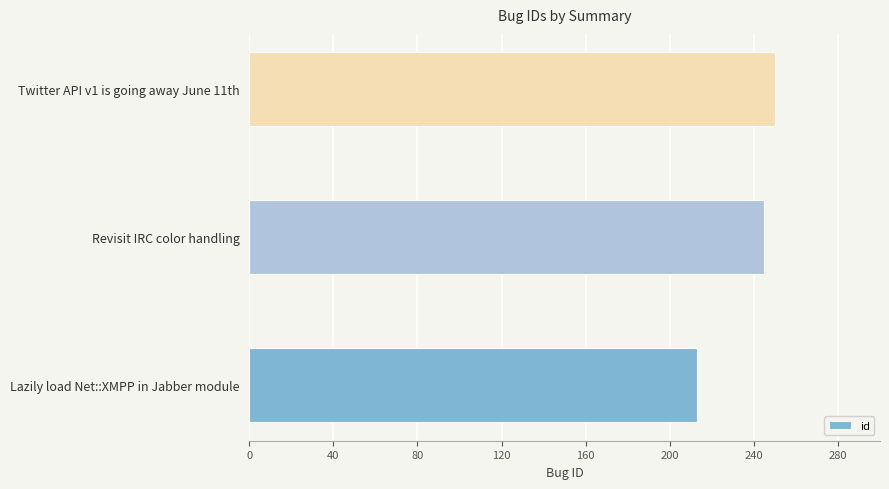

Approximately how many times larger is the value at Twitter API v1 is going away June 11th compared to Revisit IRC color handling?

1.0